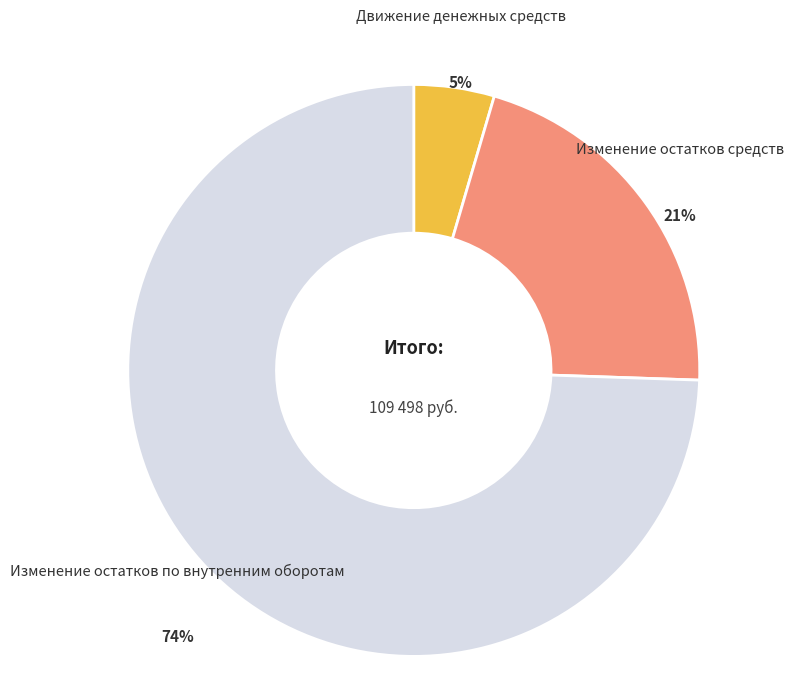

Is there any slice that represents more than half of the pie?

Yes